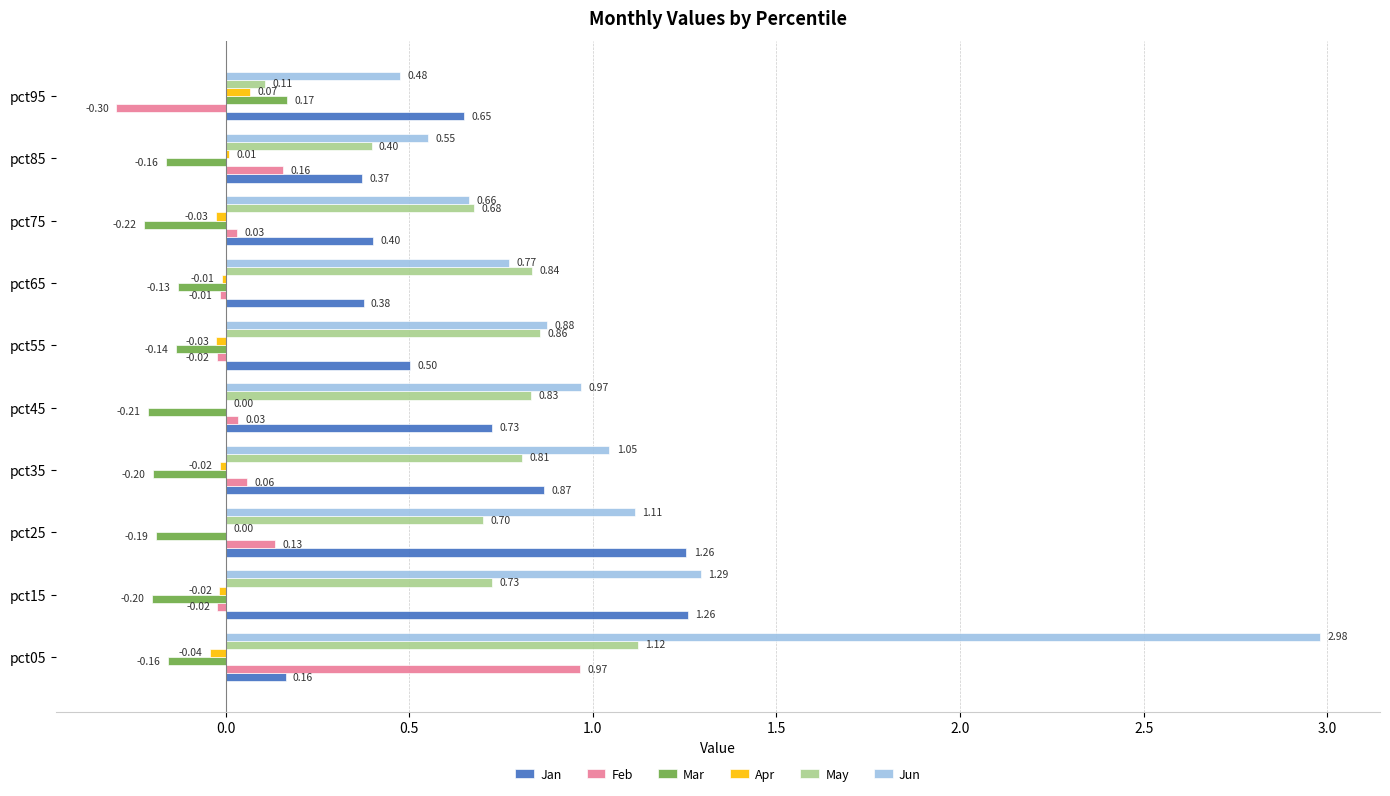

What is the sum of all Jun values?

10.7